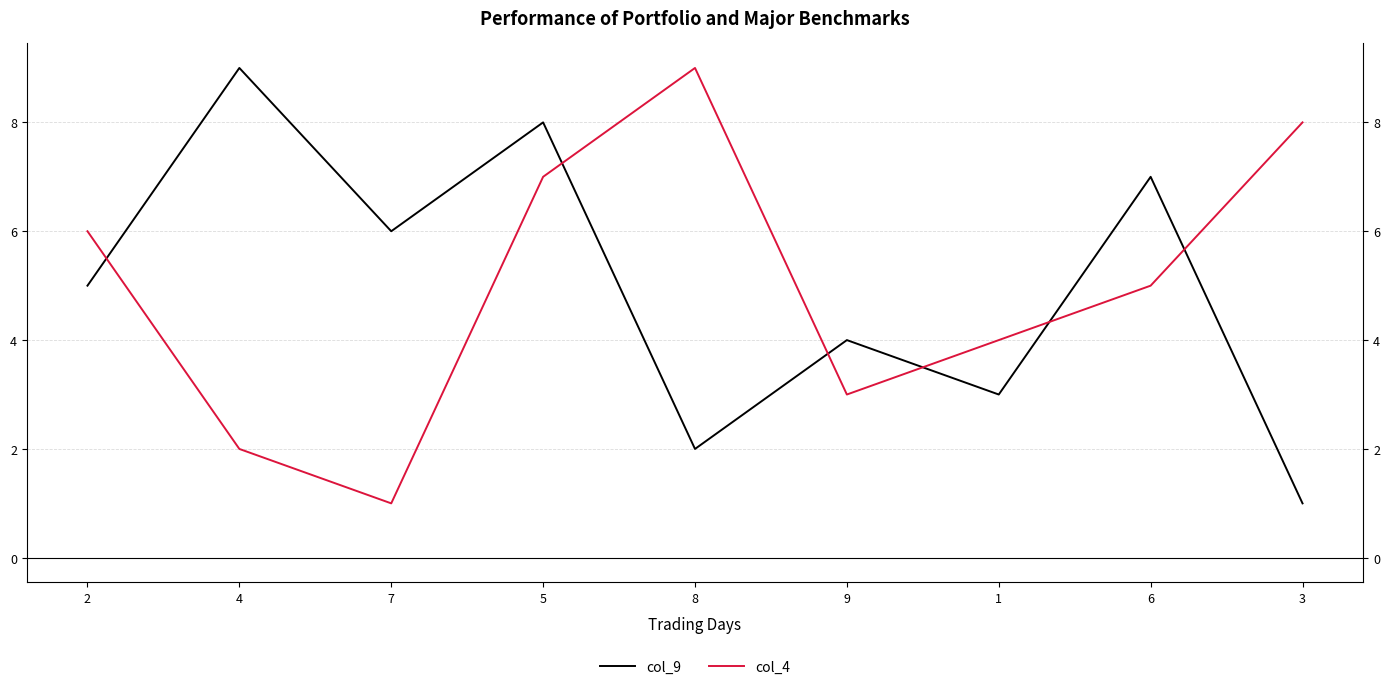

At which label does col_9 first exceed 5?

4